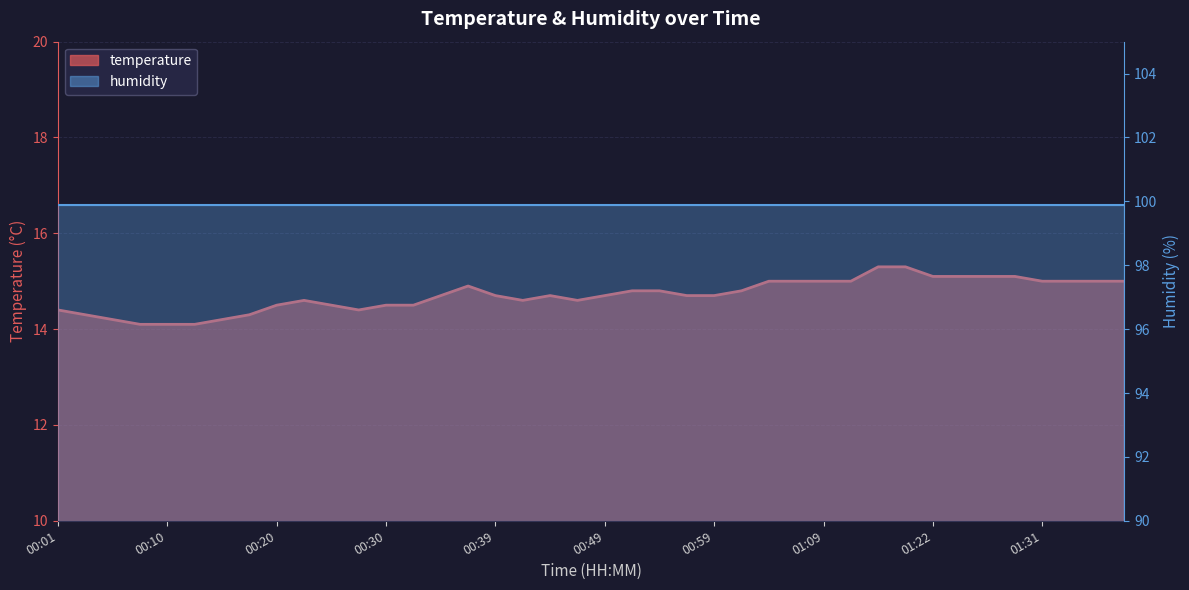

Which category has the lowest value across all series?

00:08